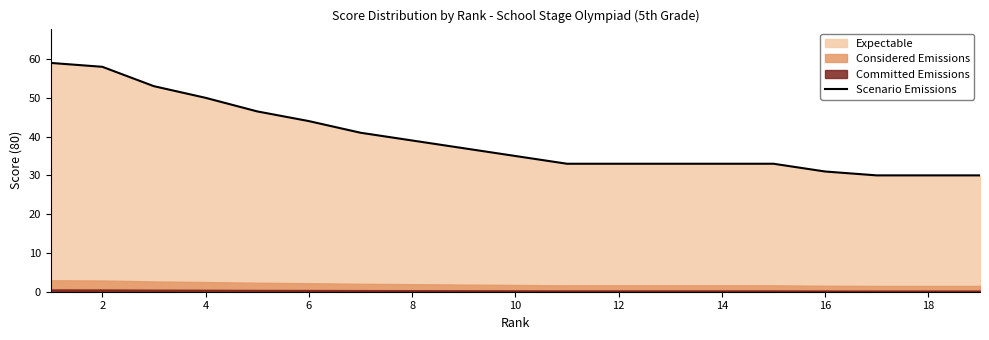

What is the highest value of the Scenario Emissions series?

59.0